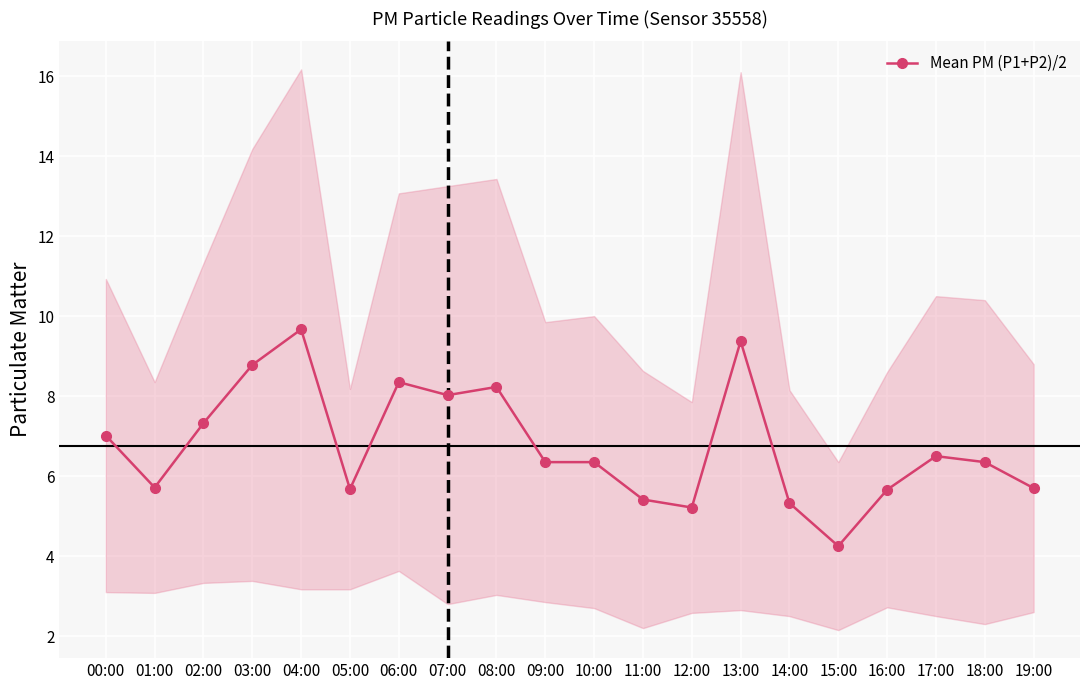

Count the number of categories in the chart.

20